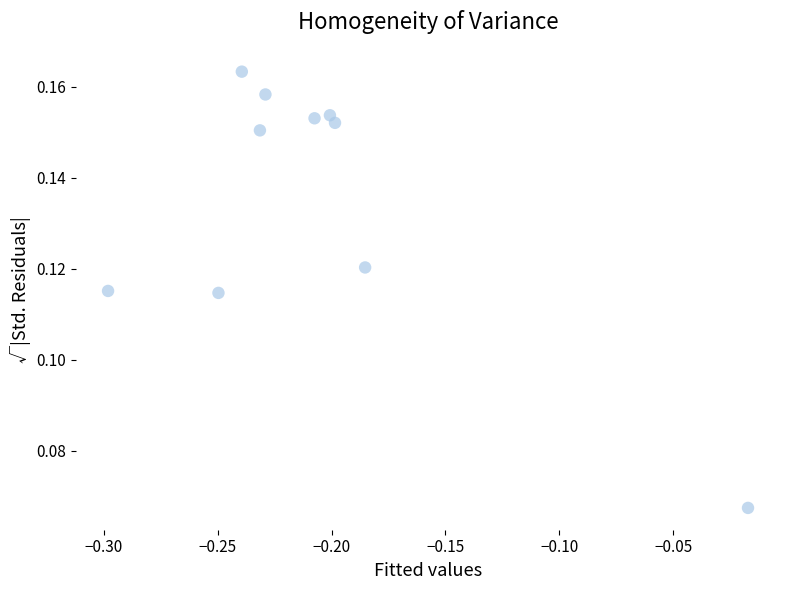

What is the range of X values (max minus min)?

0.3